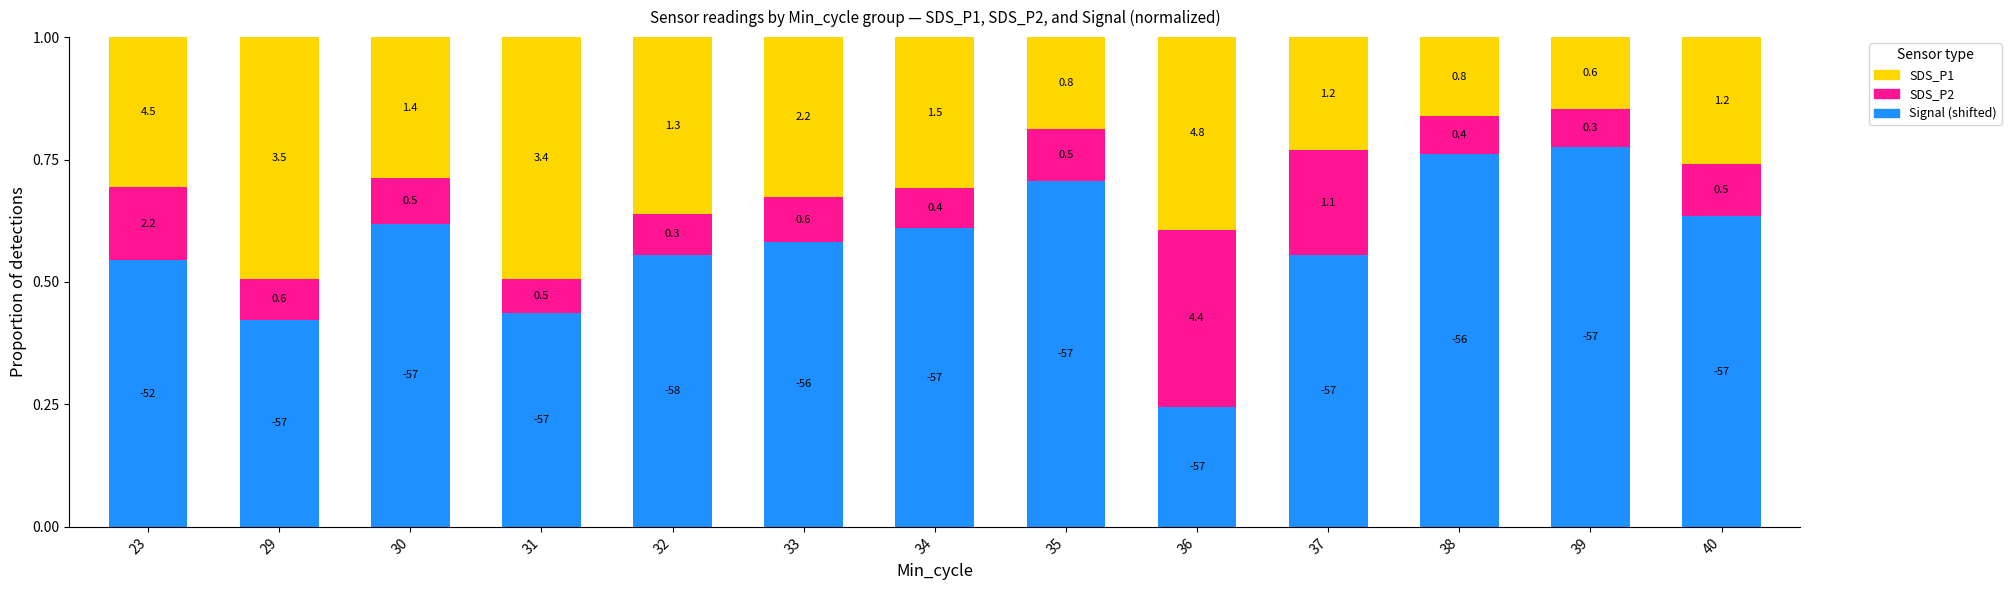

Rank the series at 30 from lowest to highest value.

SDS_P2, SDS_P1, Signal (shifted)